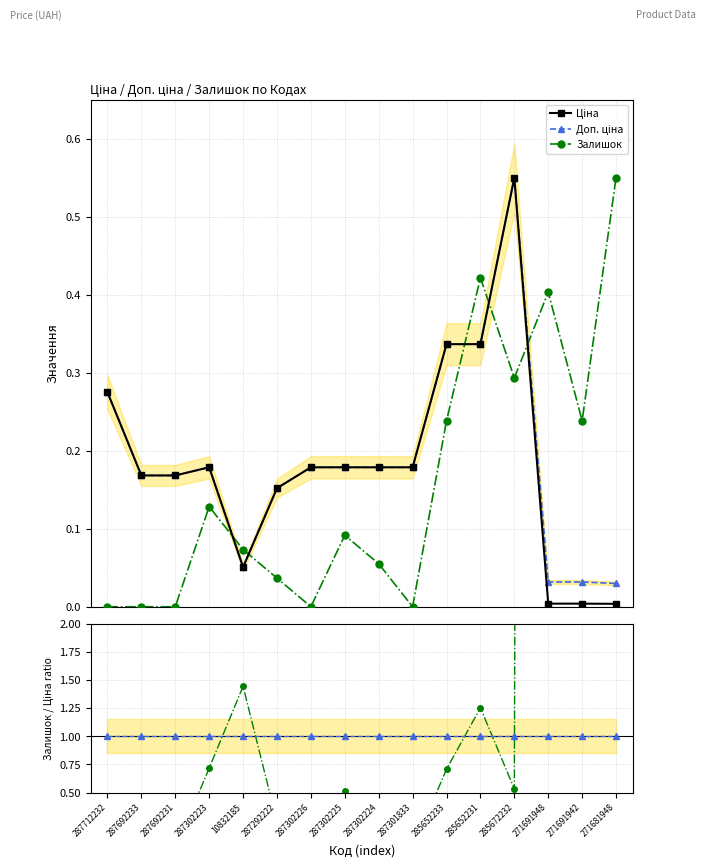

What is the maximum value for Залишок?

0.6